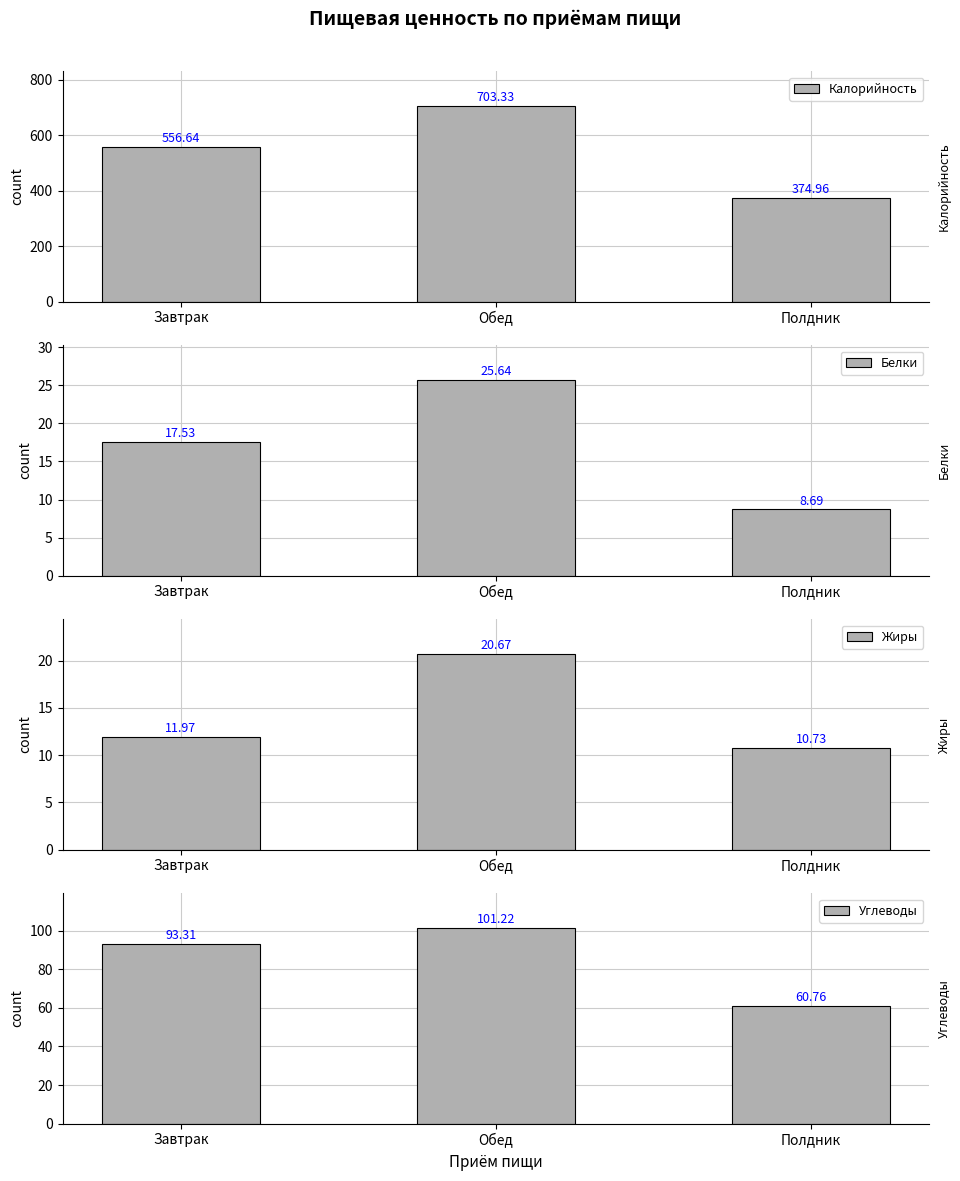

Where does the Жиры series first go above 11?

Завтрак